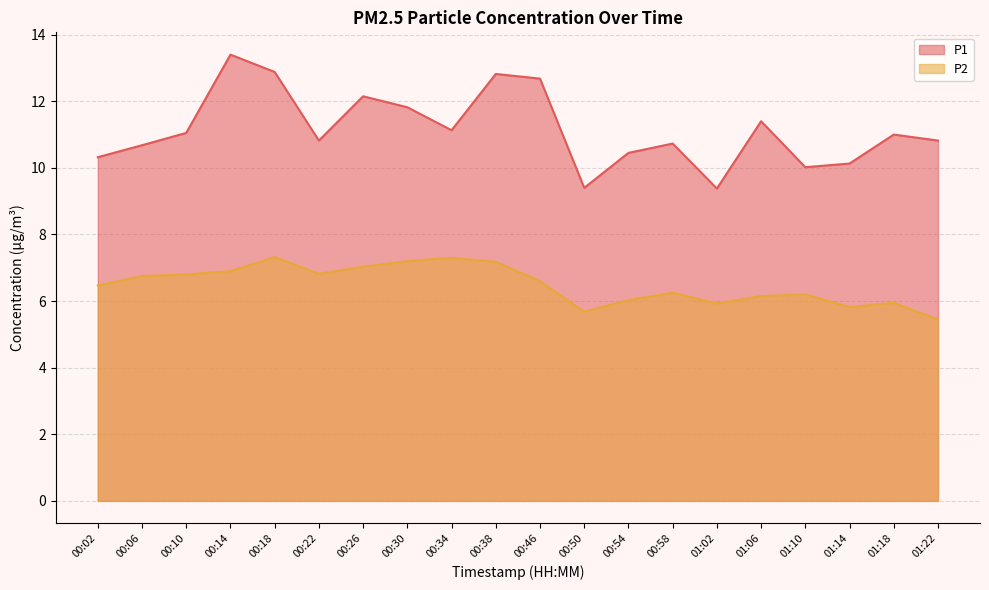

What is the total value across all series at 01:18?

16.9